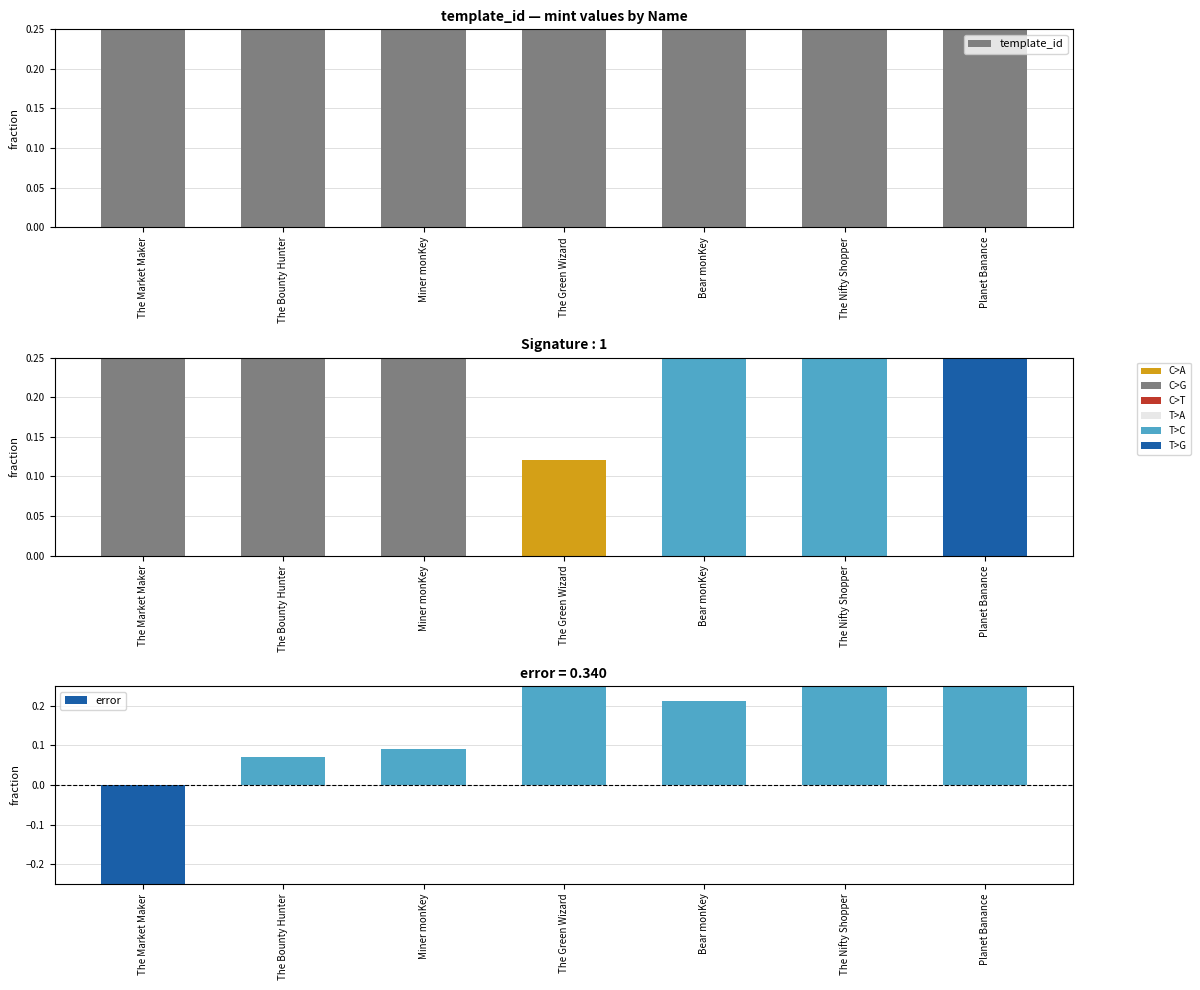

How many bars are there in total?

21